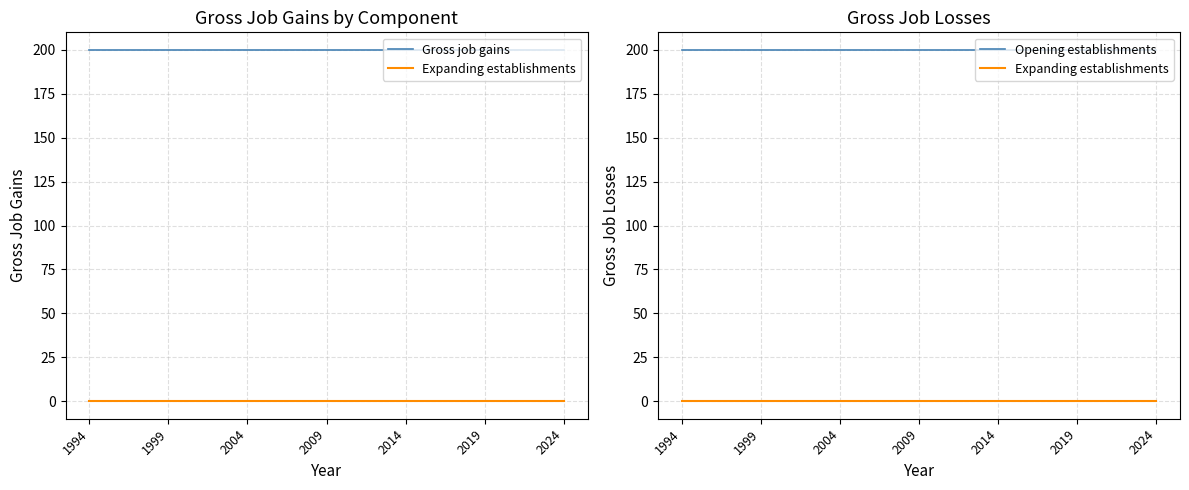

What are all the series names shown in the legend?

Gross job gains, Expanding establishments, Opening establishments